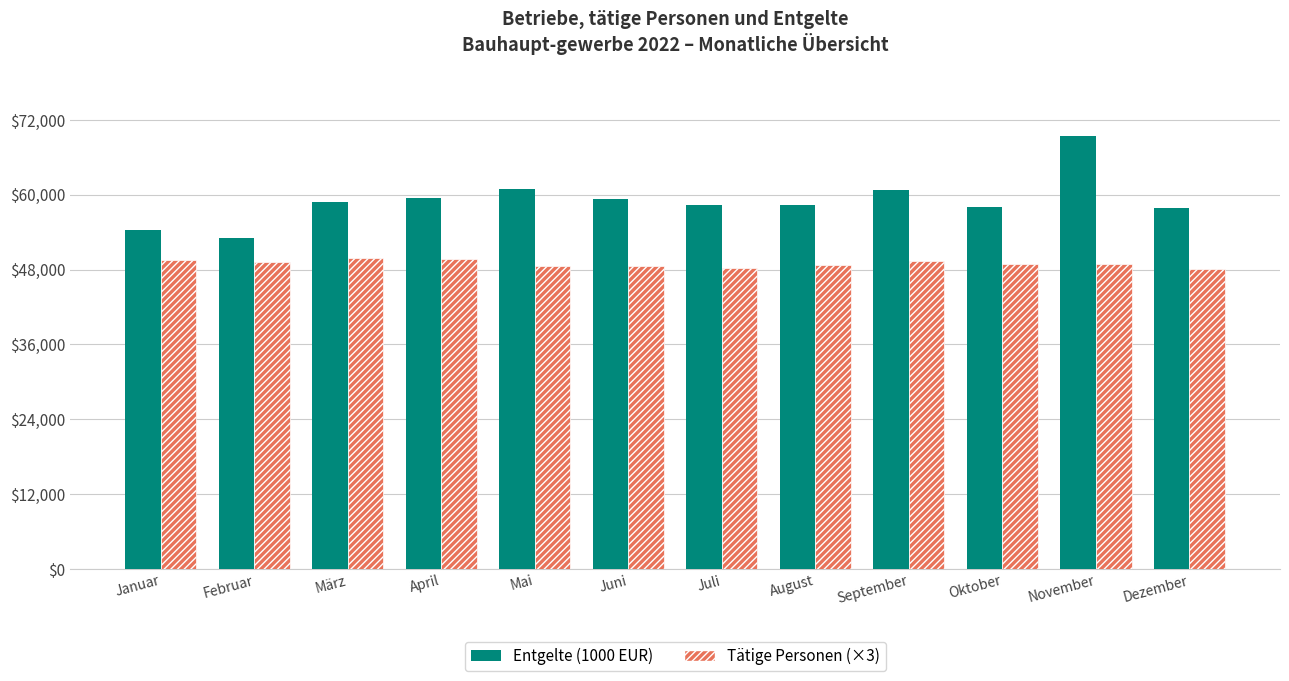

At Juni, list the series in order from smallest to largest.

Tätige Personen (×3), Entgelte (1000 EUR)